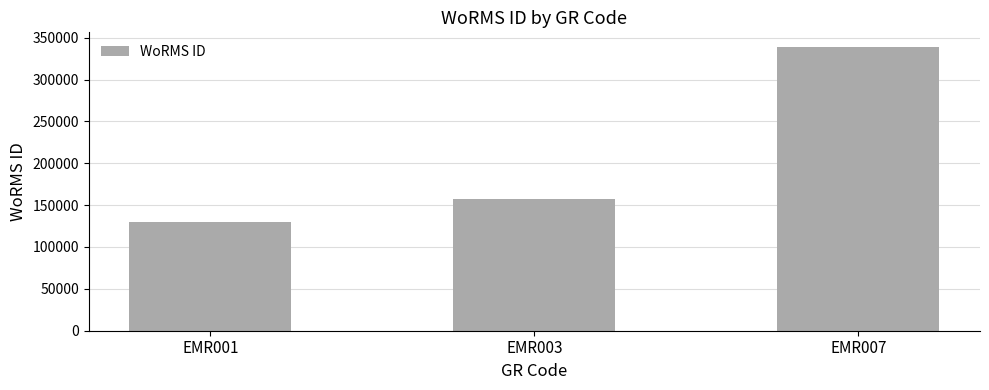

Approximately how many times larger is the value at EMR007 compared to EMR001?

2.6